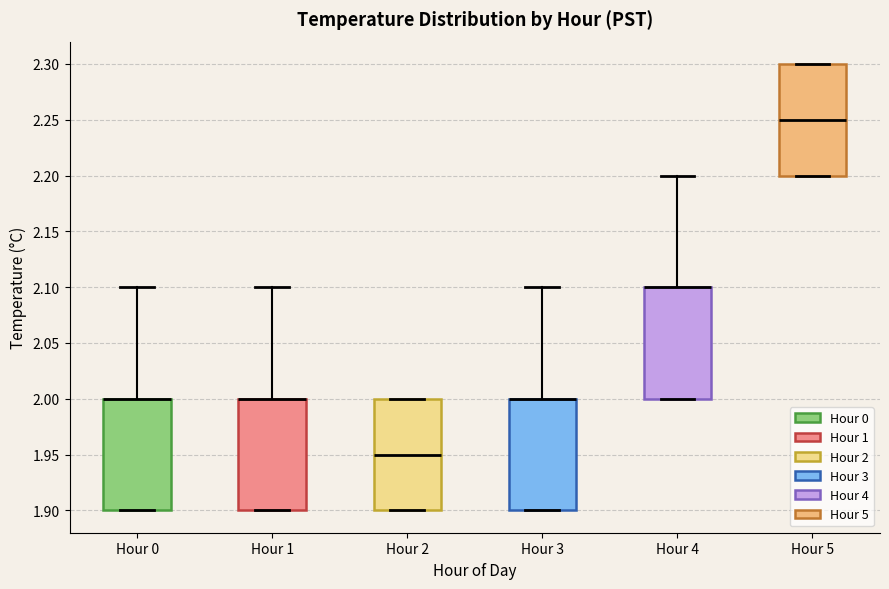

Reading left to right, transcribe this box plot: for each box, give where its median line is, the range the box spans, and where its two whiskers end, as read against the y-axis. The values are not printed on the chart, so give them approximately, as read against the axis.

Hour 0: median 2.00 (drawn on the box's upper edge), box 1.90 to 2.00, whiskers 1.90 to 2.10
Hour 1: median 2.00 (drawn on the box's upper edge), box 1.90 to 2.00, whiskers 1.90 to 2.10
Hour 2: median 1.95, box 1.90 to 2.00, whiskers 1.90 to 2.00
Hour 3: median 2.00 (drawn on the box's upper edge), box 1.90 to 2.00, whiskers 1.90 to 2.10
Hour 4: median 2.10 (drawn on the box's upper edge), box 2.00 to 2.10, whiskers 2.00 to 2.20
Hour 5: median 2.25, box 2.20 to 2.30, whiskers 2.20 to 2.30